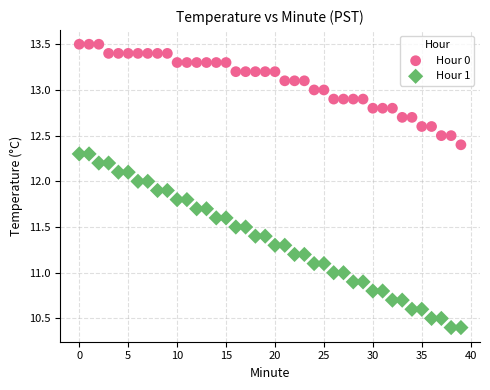

Which series has the largest Y range (max minus min)?

Hour 1